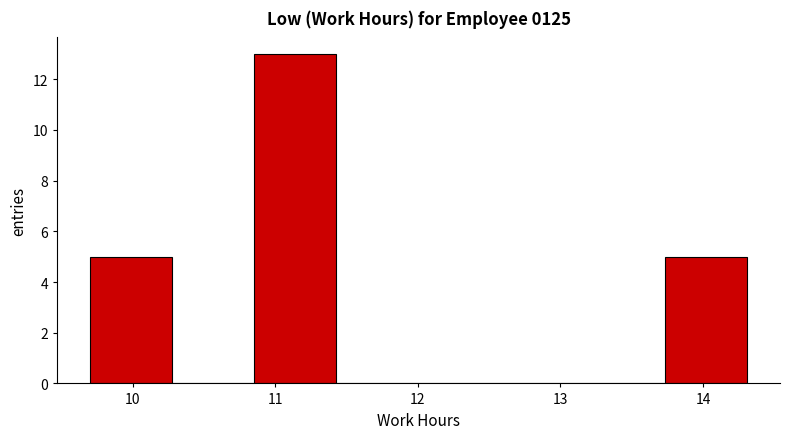

Over which range of the x-axis is the bar tallest?

10.9 to 11.4